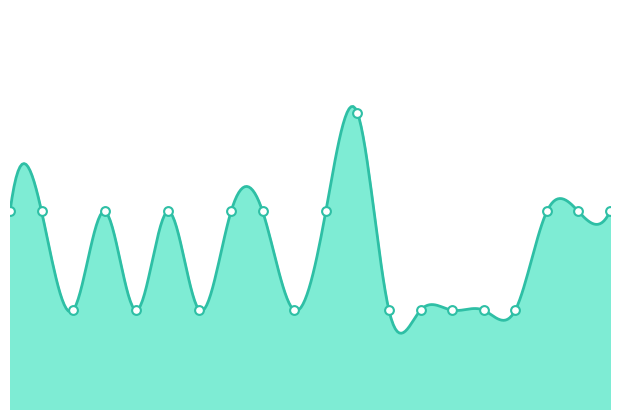

What is the ratio of the value at 13 to the value at 19?

0.5